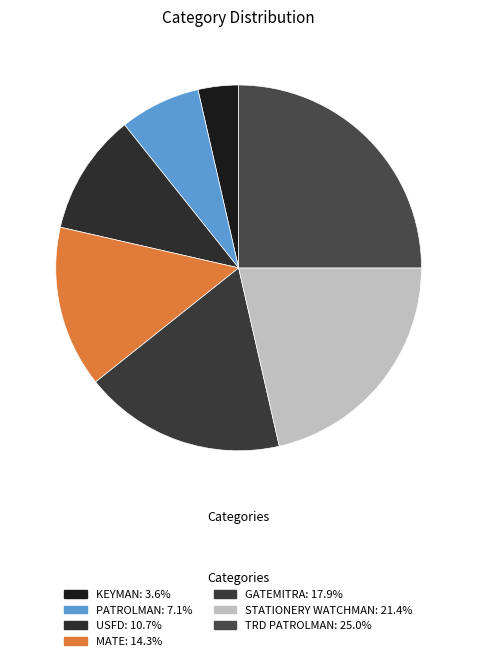

How many slices are in this pie chart?

7